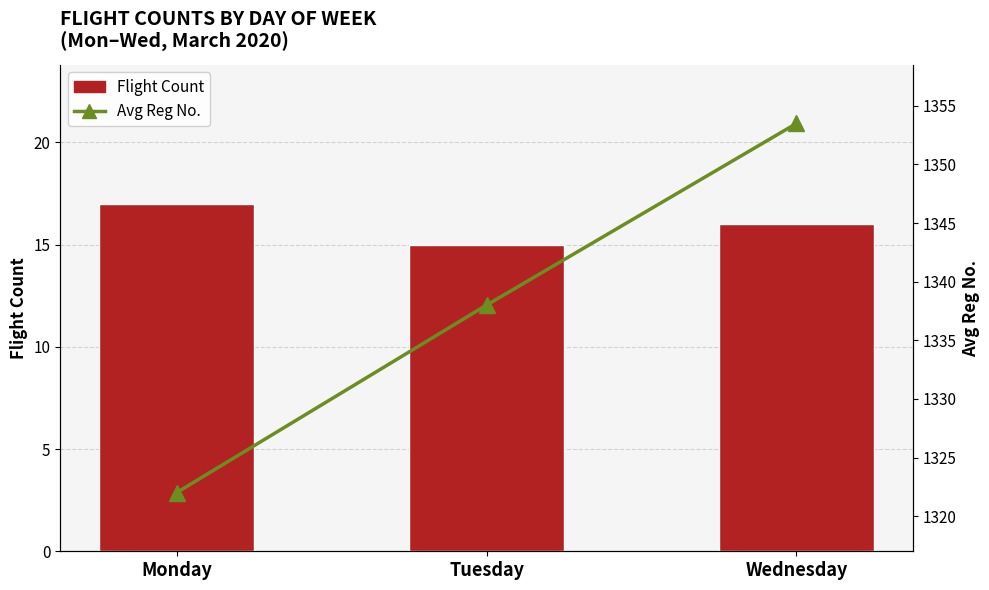

At which label does Avg Reg No. first exceed 1338?

Wednesday